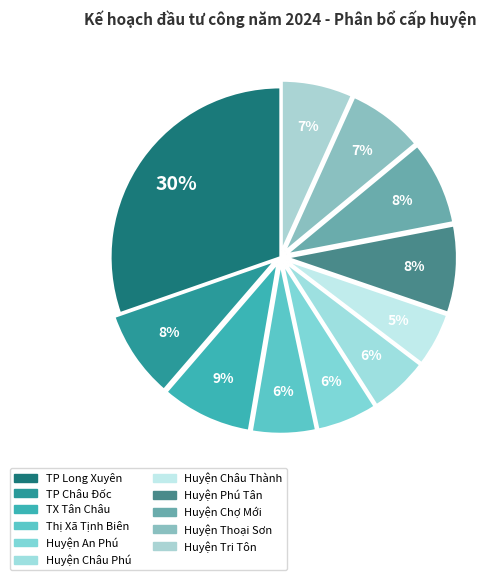

To the nearest percent, what is the combined percentage of Huyện Châu Thành and Thị Xã Tịnh Biên?

11%